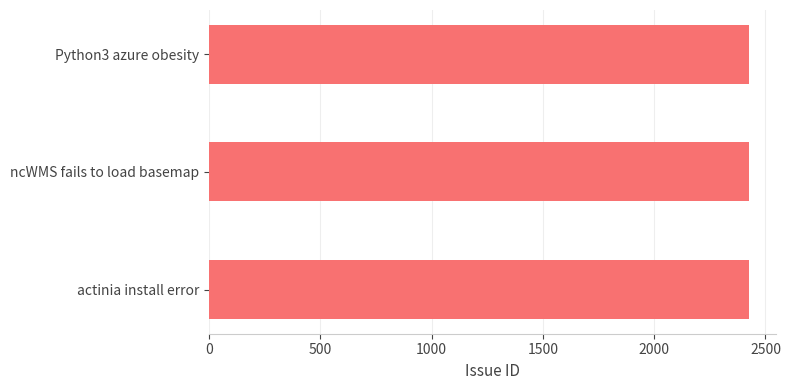

What is the ratio of the value at actinia install error to the value at ncWMS fails to load basemap?

1.0